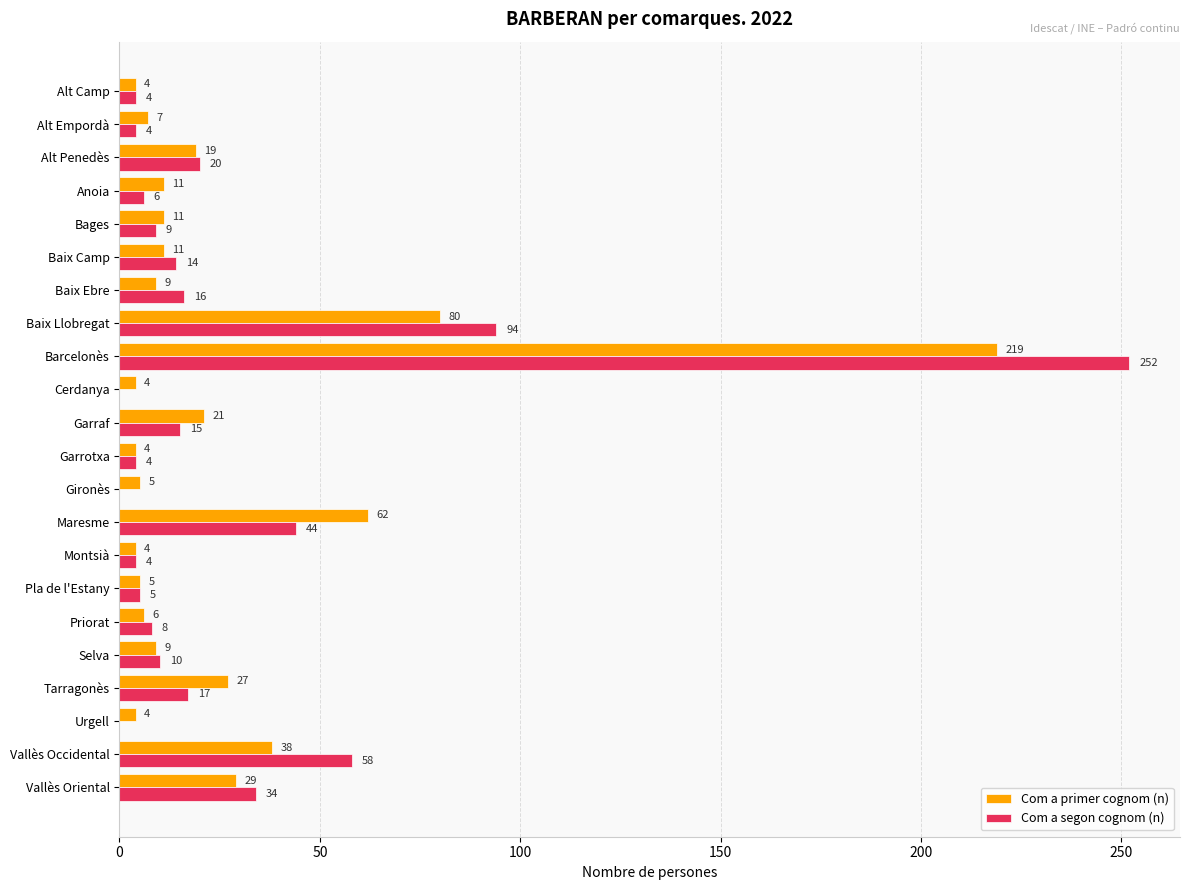

What is the sum of all Com a segon cognom (n) values?

618